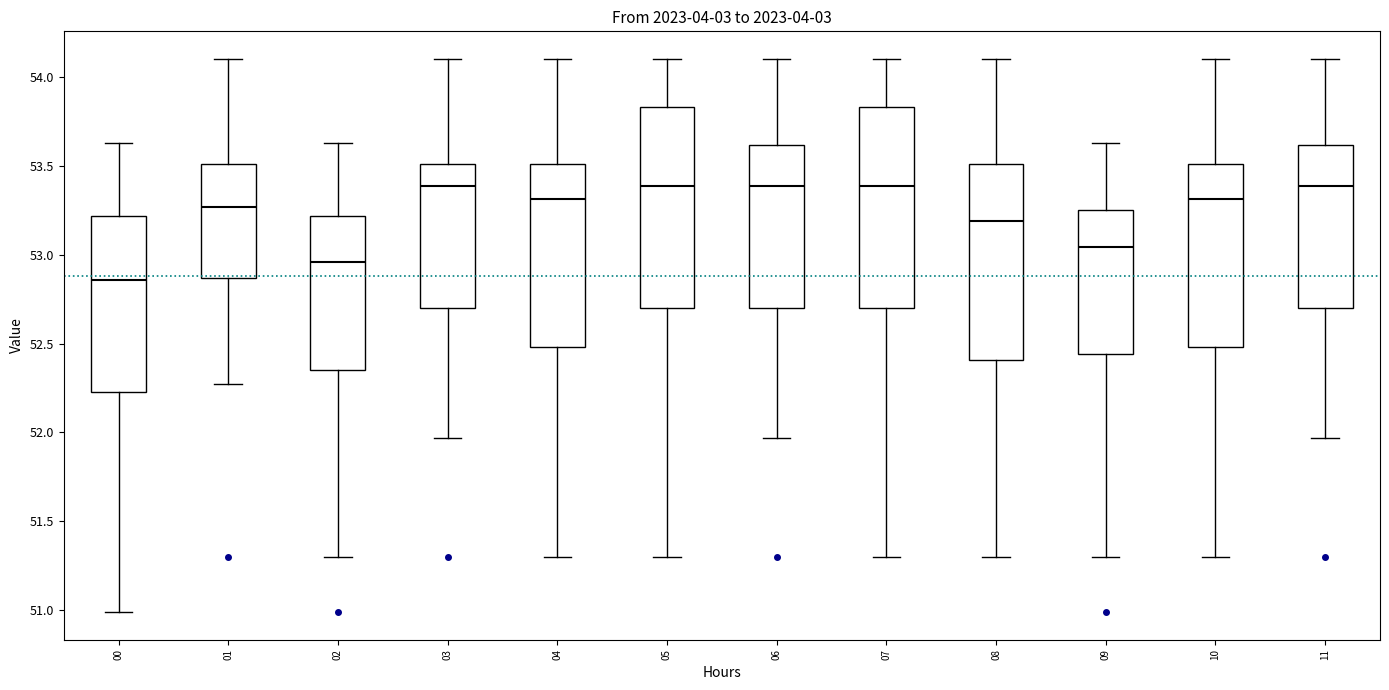

Reading left to right, transcribe this box plot: for each box, give where its median line is, the range the box spans, and where its two whiskers end, as read against the y-axis. The values are not printed on the chart, so give them approximately, as read against the axis.

00: median 52.85, box 52.25 to 53.20, whiskers 51.00 to 53.65
01: median 53.25, box 52.85 to 53.50, whiskers 52.25 to 54.10
02: median 52.95, box 52.35 to 53.20, whiskers 51.30 to 53.65
03: median 53.40, box 52.70 to 53.50, whiskers 51.95 to 54.10
04: median 53.30, box 52.50 to 53.50, whiskers 51.30 to 54.10
05: median 53.40, box 52.70 to 53.85, whiskers 51.30 to 54.10
06: median 53.40, box 52.70 to 53.60, whiskers 51.95 to 54.10
07: median 53.40, box 52.70 to 53.85, whiskers 51.30 to 54.10
08: median 53.20, box 52.40 to 53.50, whiskers 51.30 to 54.10
09: median 53.05, box 52.45 to 53.25, whiskers 51.30 to 53.65
10: median 53.30, box 52.50 to 53.50, whiskers 51.30 to 54.10
11: median 53.40, box 52.70 to 53.60, whiskers 51.95 to 54.10